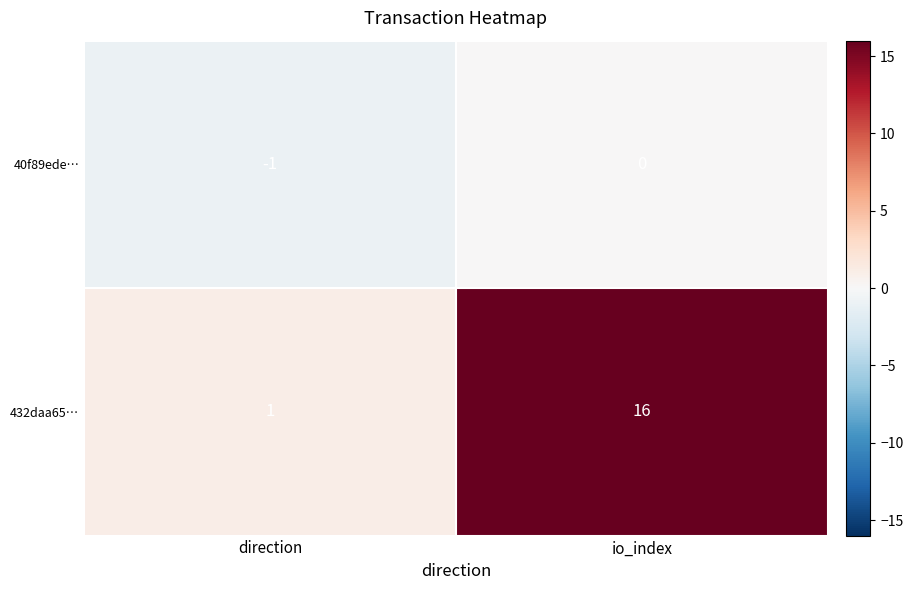

Where is 432daa65… nearest to the value 8?

direction